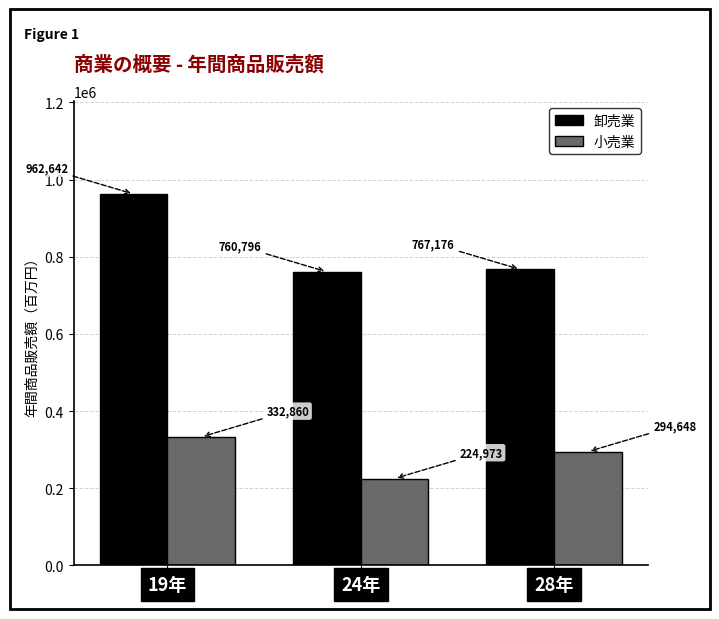

What is the difference between the second highest and minimum values in the 卸売業 series?

6380